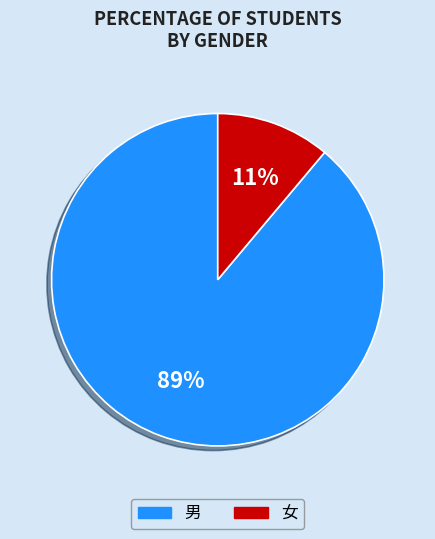

The 男 slice represents 89% of the pie. True or false?

True